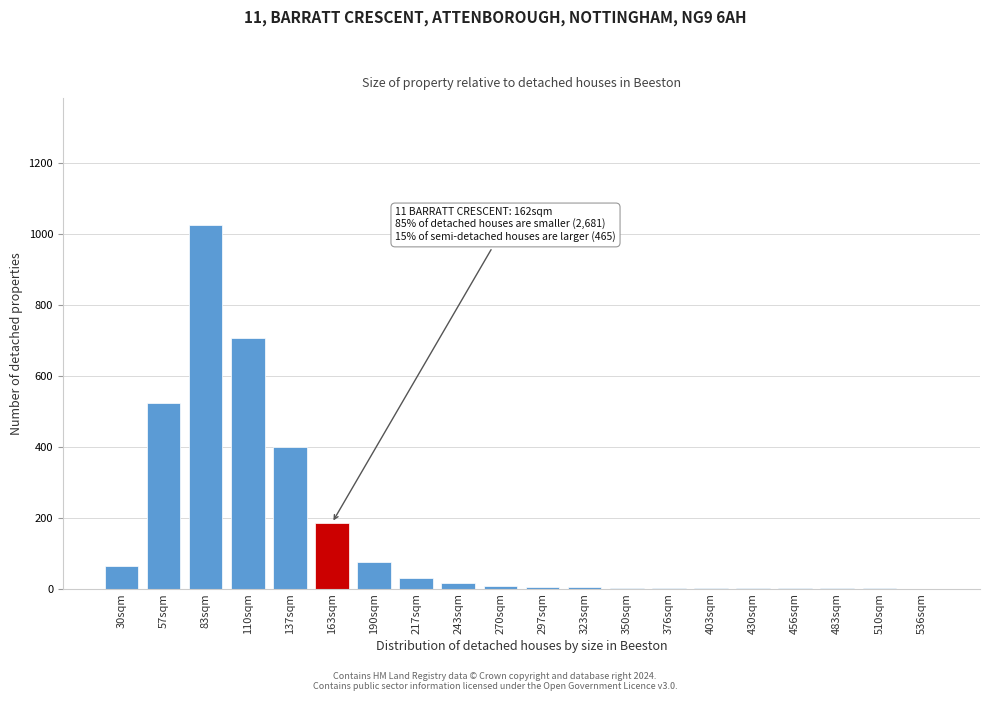

What is the sum of all values?

3049